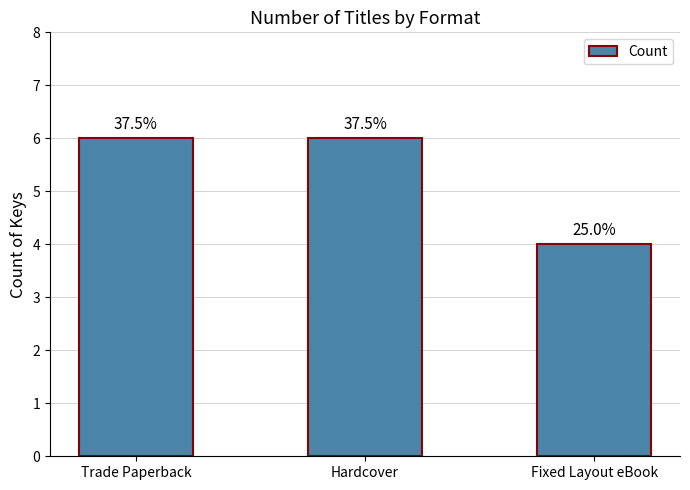

True or false: the data shows 7 at Fixed Layout eBook.

False